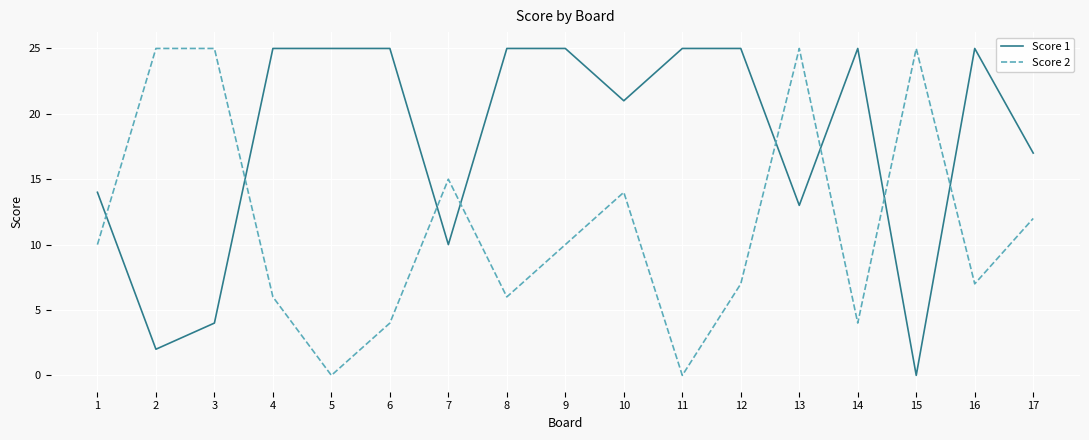

Rank the series by their average value, from lowest to highest.

Score 2, Score 1